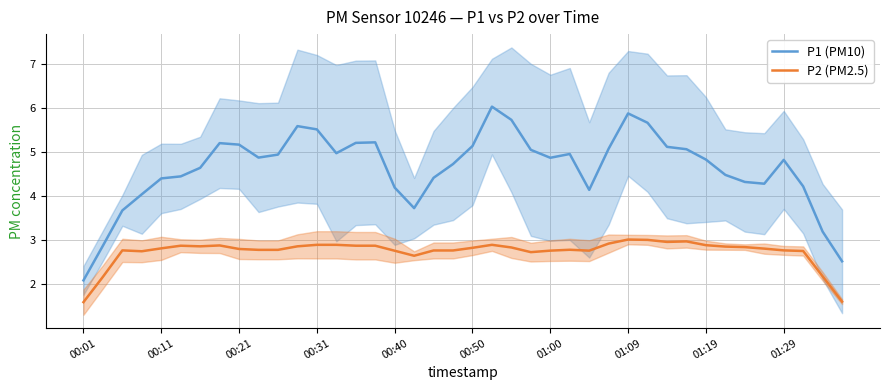

Is this an area chart (filled region under the line)?

No